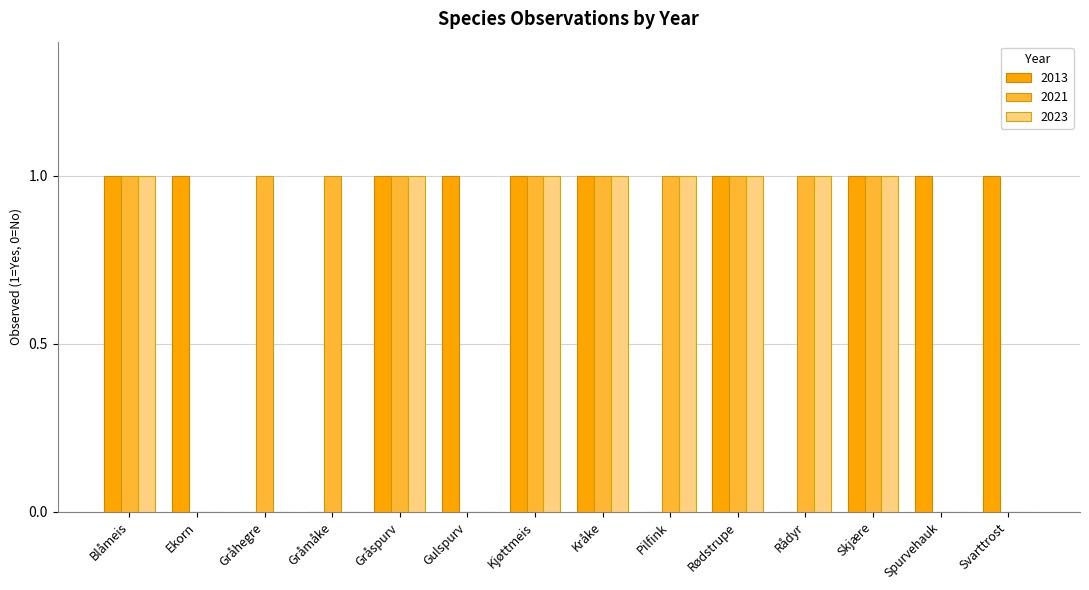

Does the chart contain stacked bars?

No